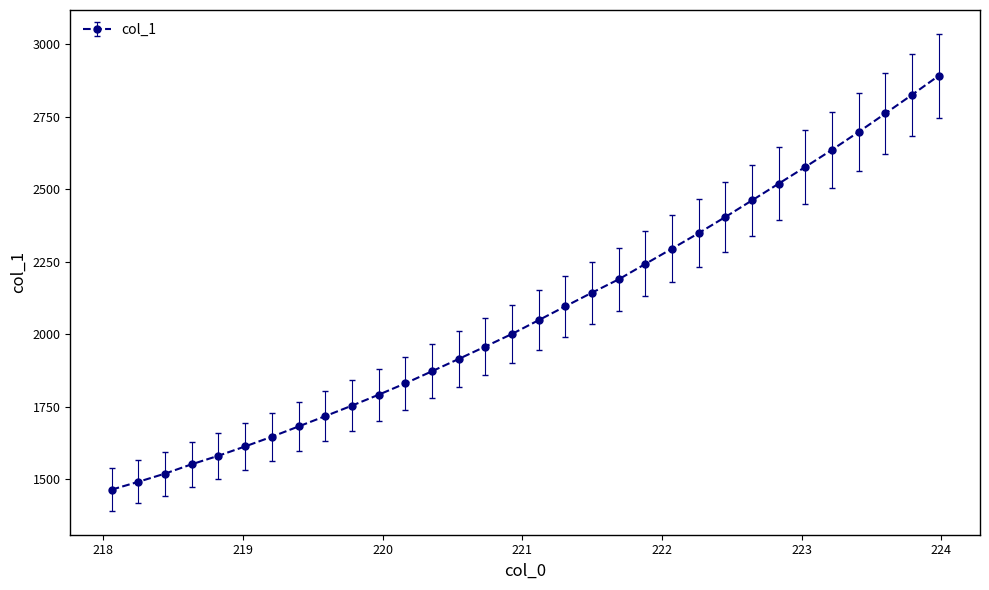

What is the smallest value displayed?

1464.5